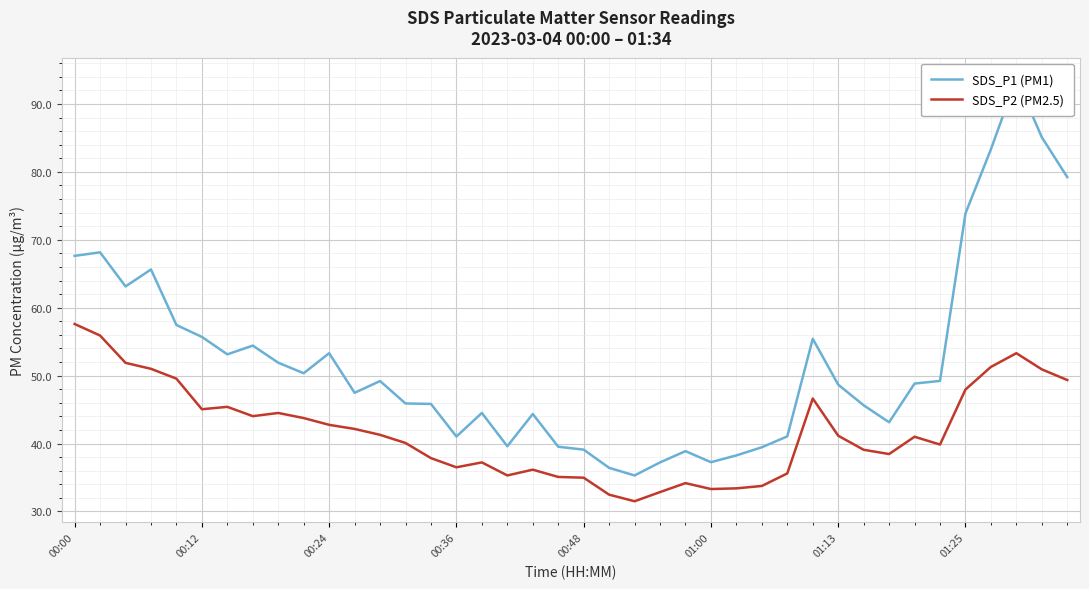

The SDS_P2 (PM2.5) series shows 13.6 at 00:00. True or false?

False